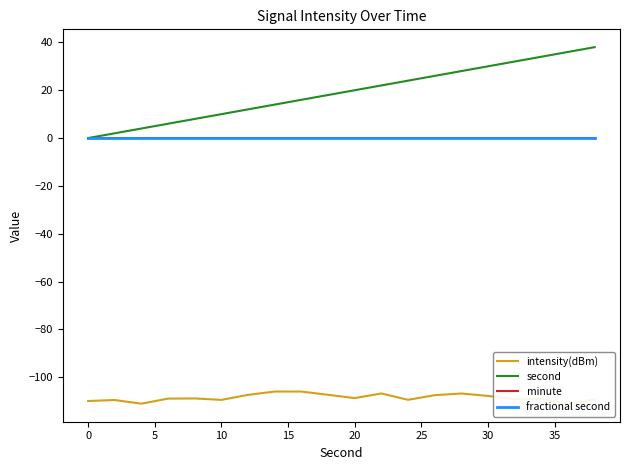

At how many categories does at least one series exceed 5?

17